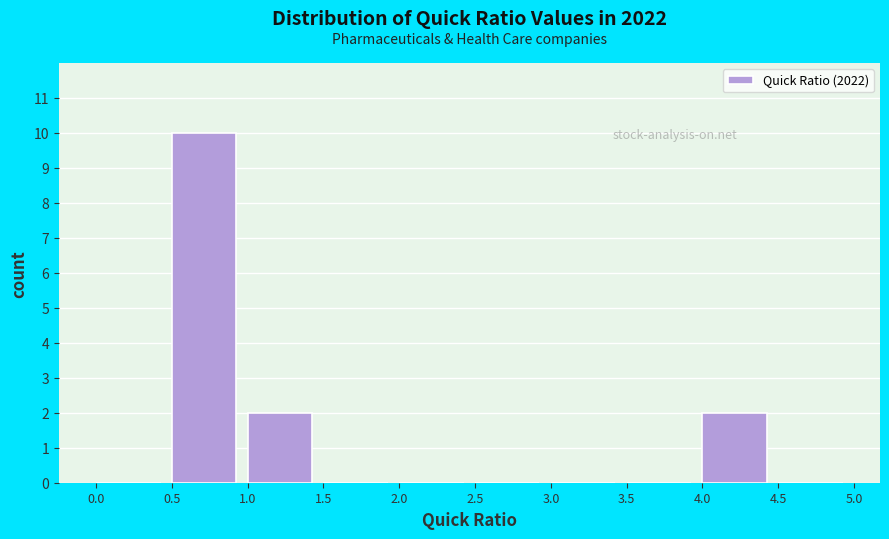

Reading left to right, transcribe this chart: for each bar, give the range it covers on the x-axis and its height. The values are not printed on the chart, so give them approximately, as read against the axis.

0.0 to 0.5: 0
0.5 to 1.0: 10
1.0 to 1.5: 2
1.5 to 2.0: 0
2.0 to 2.5: 0
2.5 to 3.0: 0
3.0 to 3.5: 0
3.5 to 4.0: 0
4.0 to 4.5: 2
4.5 to 5.0: 0